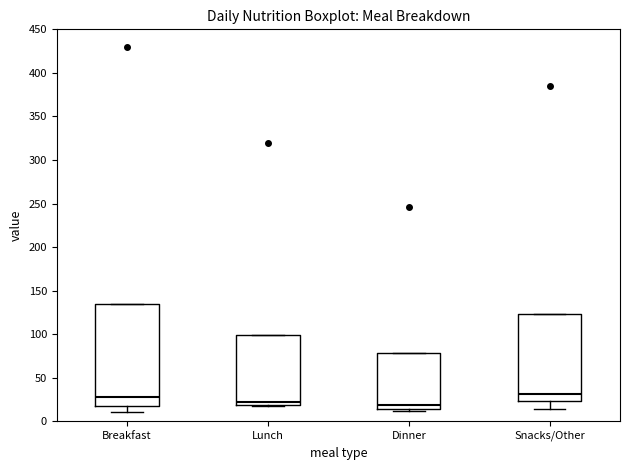

Reading left to right, transcribe this box plot: for each box, give where its median line is, the range the box spans, and where its two whiskers end, as read against the y-axis. The values are not printed on the chart, so give them approximately, as read against the axis.

Breakfast: median 30, box 15 to 135, whiskers 10 to 135
Lunch: median 20 (just above the box's lower edge), box 20 to 100, whiskers 20 to 100
Dinner: median 20, box 15 to 80, whiskers 10 to 80
Snacks/Other: median 30, box 25 to 125, whiskers 15 to 125